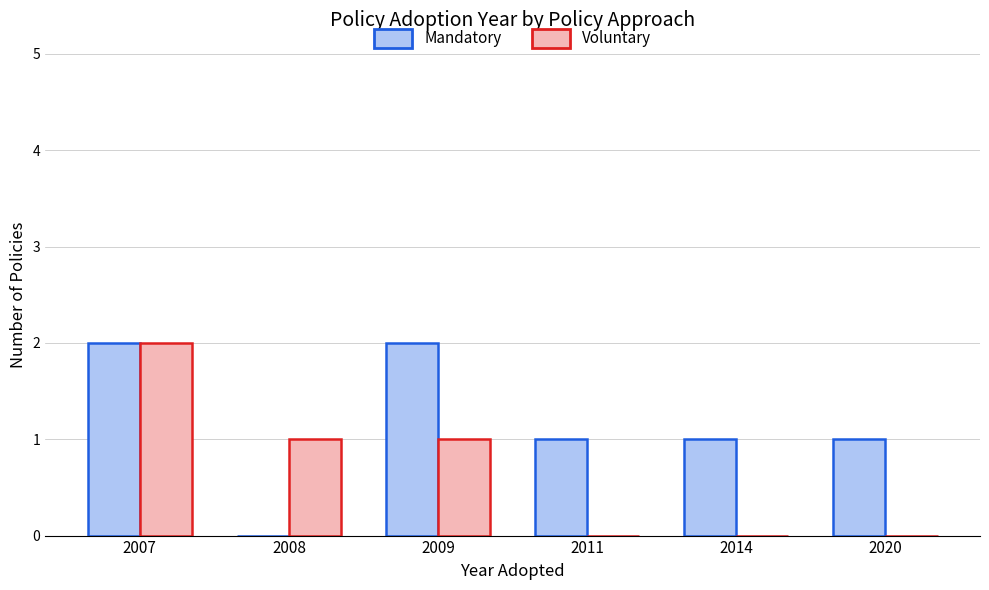

What is the sum of all Voluntary values?

4